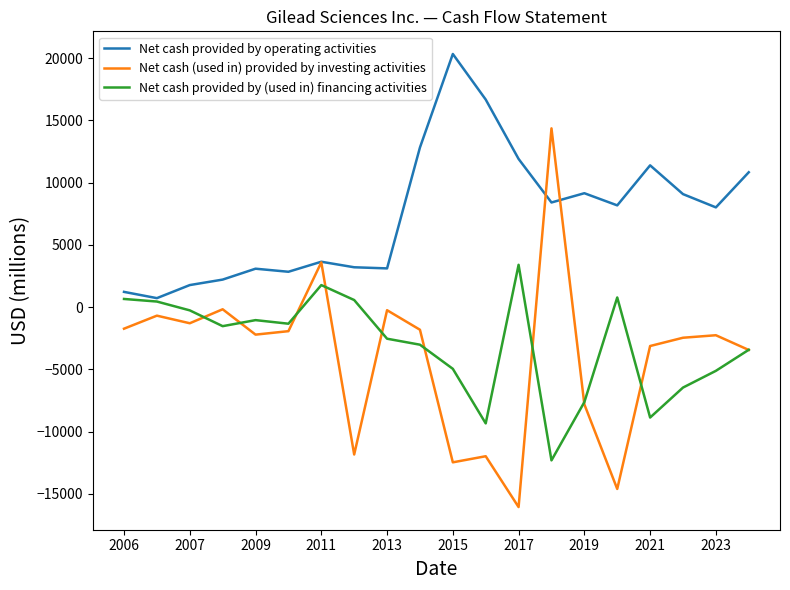

Which series has the largest range (max minus min)?

Net cash (used in) provided by investing activities